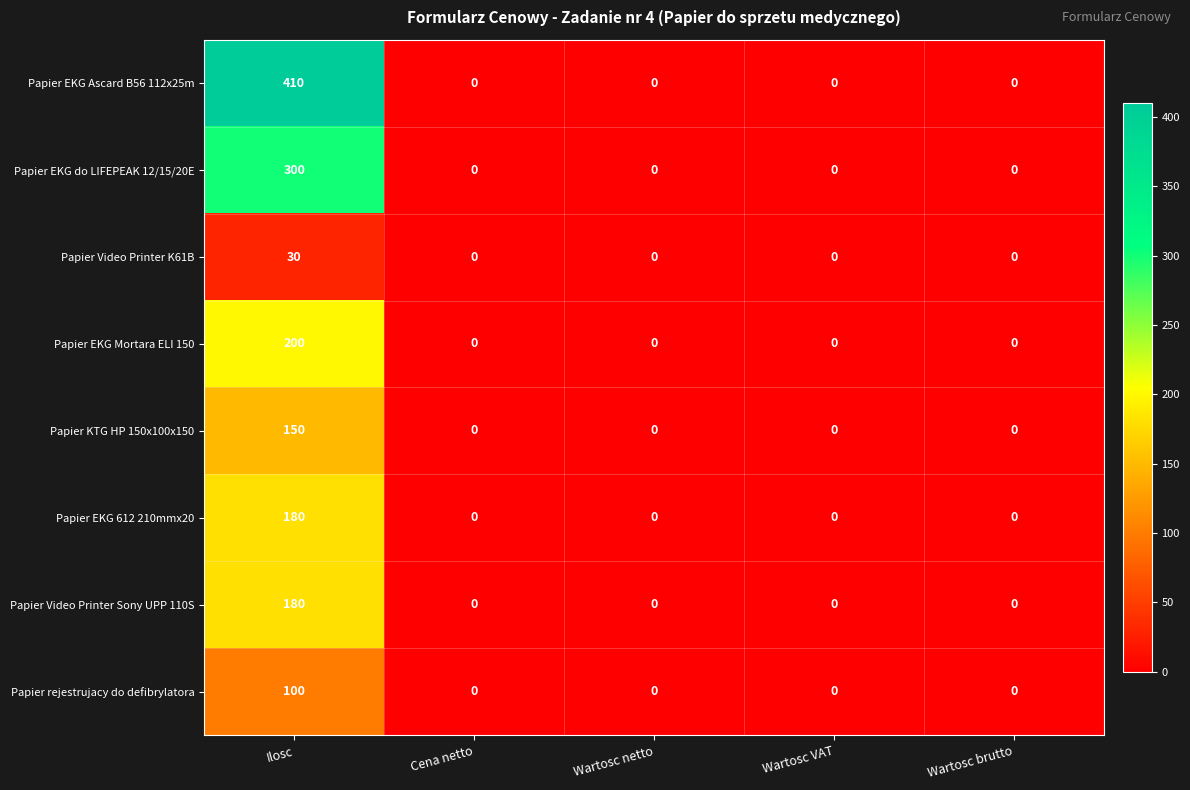

Which series has the largest total across all categories?

Papier EKG Ascard B56 112x25m